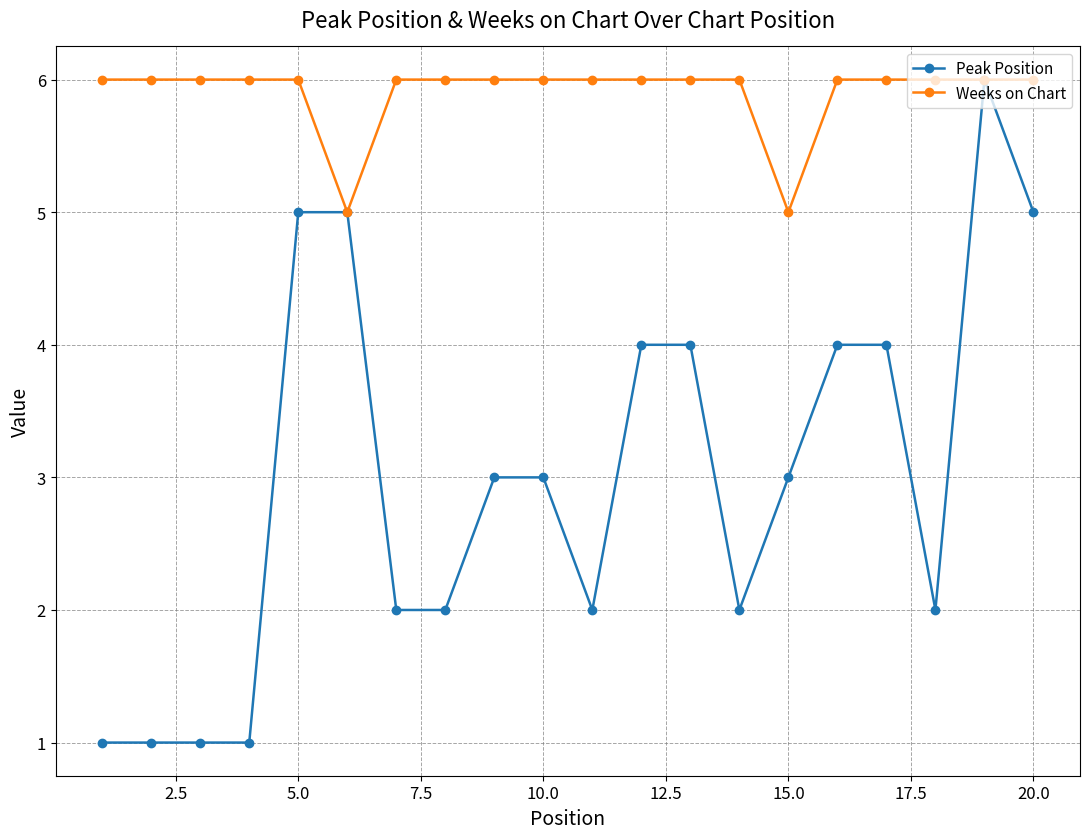

Rank the series by their average value, from highest to lowest.

Weeks on Chart, Peak Position